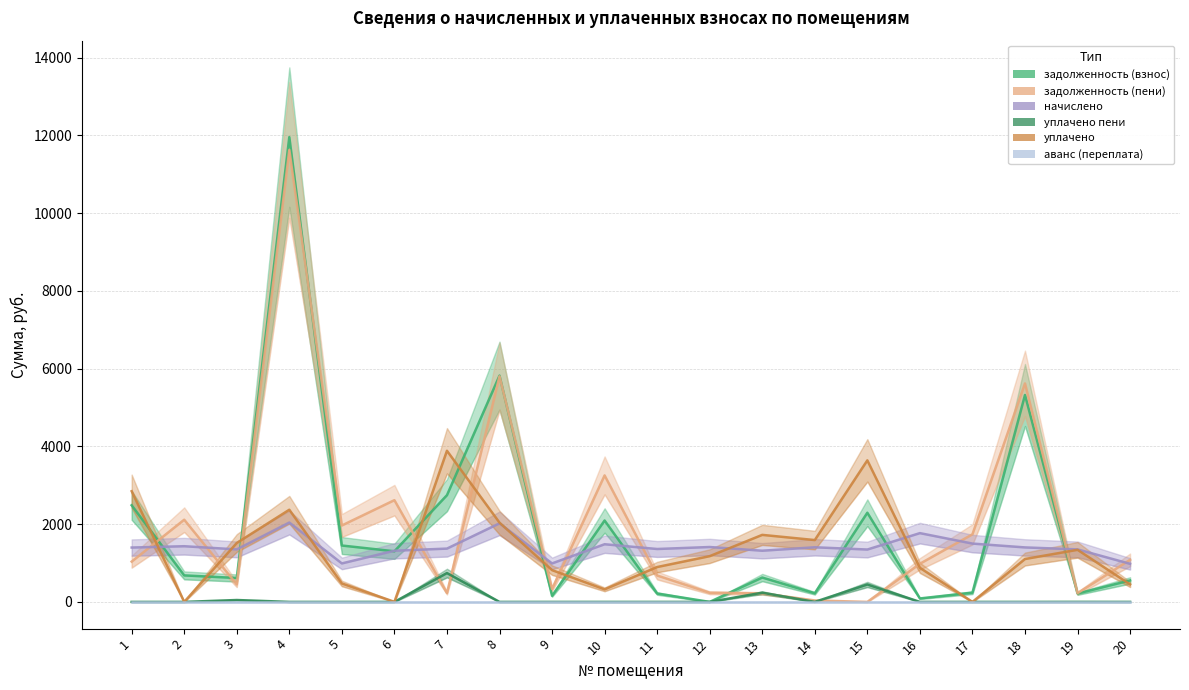

Which series changed the most between 12 and 17?

задолженность (пени)